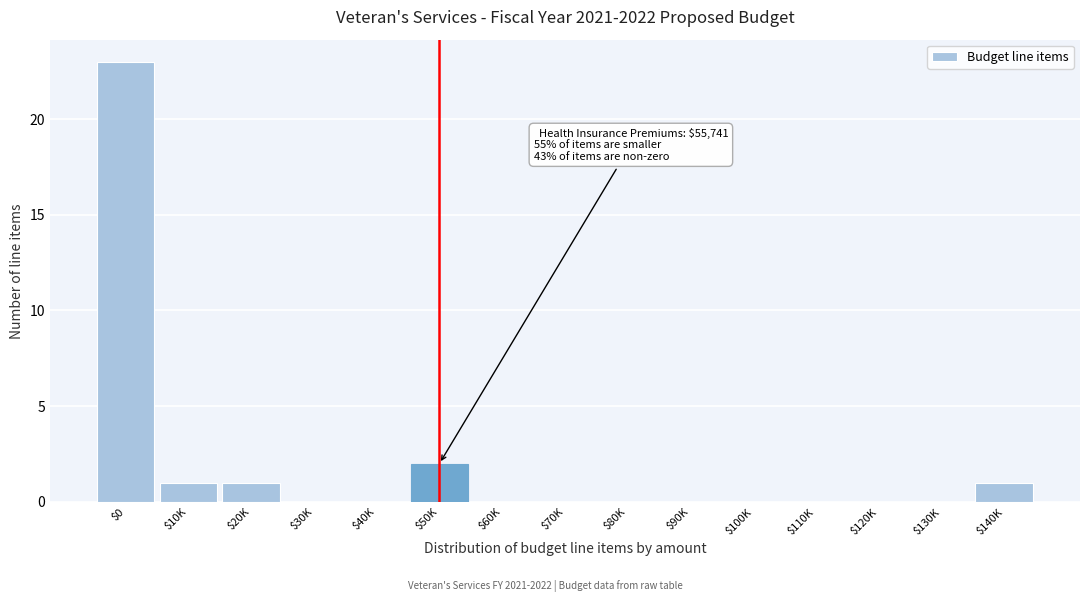

At which category does the chart reach its peak across all series?

$0